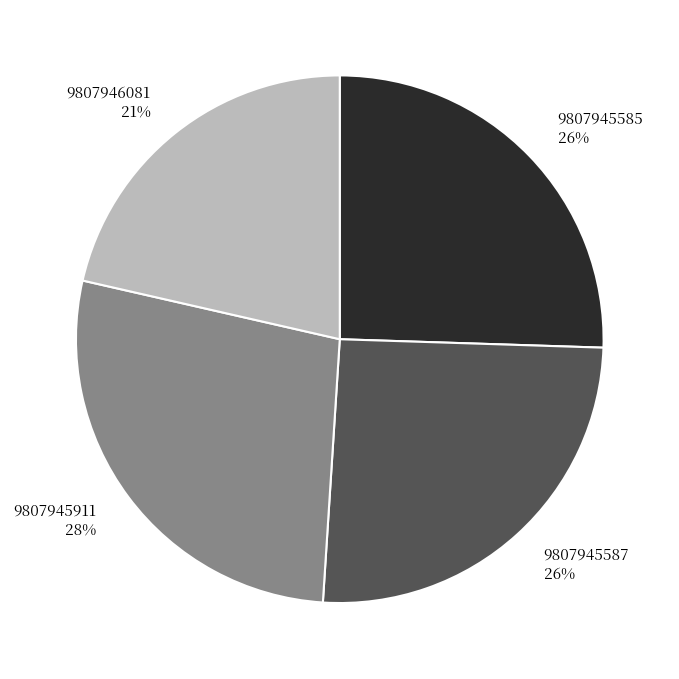

Is the sum of 9807945587 and 9807945911 greater than half?

Yes